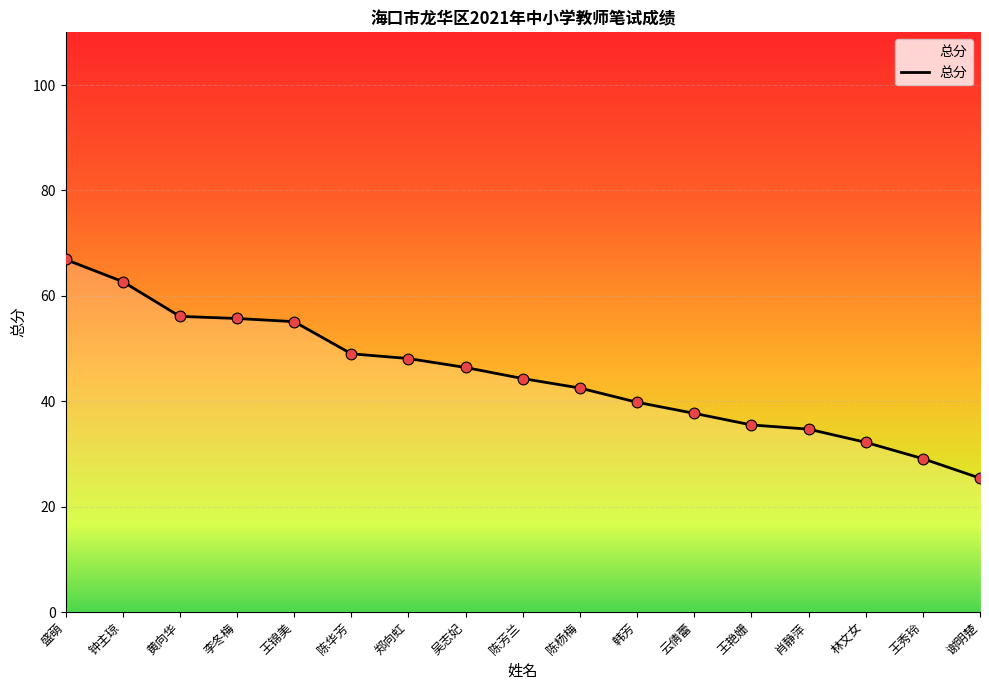

What is the change in value from 盛萌 to 云倩蕾?

-29.2